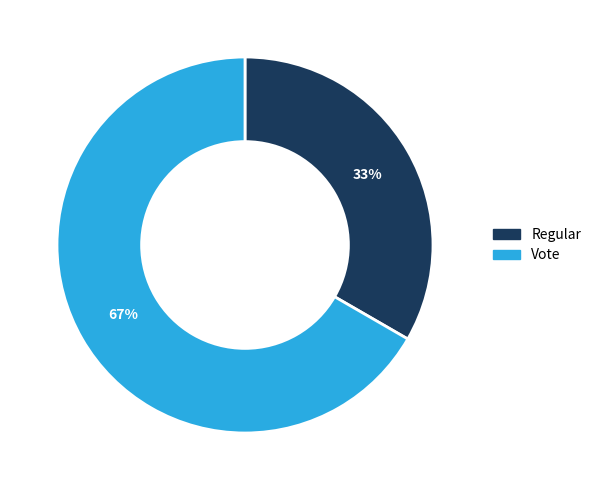

To the nearest percent, what percentage of the pie is Regular?

33%